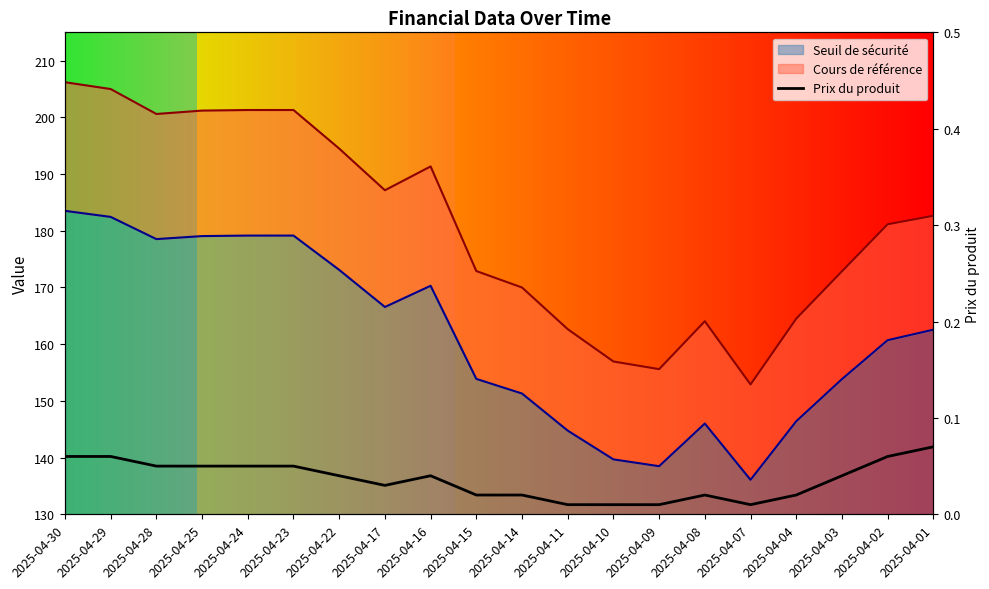

How many interior local valleys (lower than both neighbors) does the data have?

2